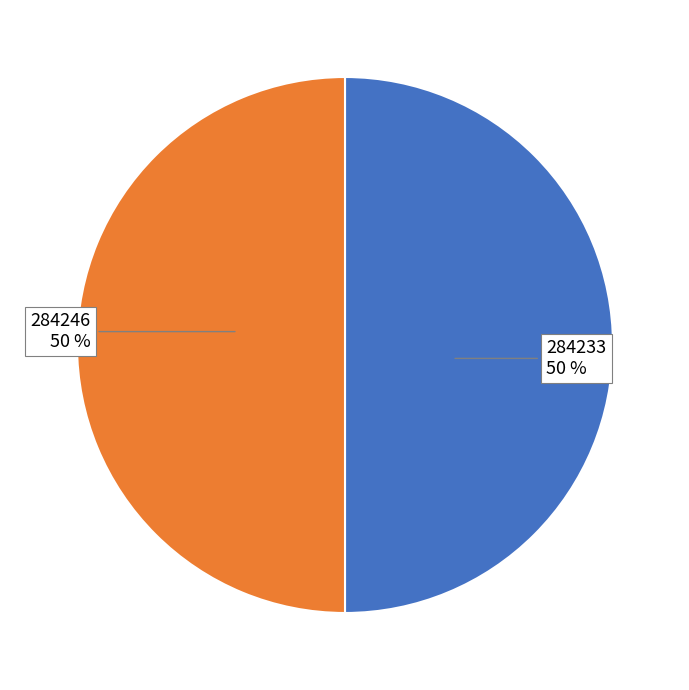

Rank the categories by value from highest to lowest.

284246, 284233